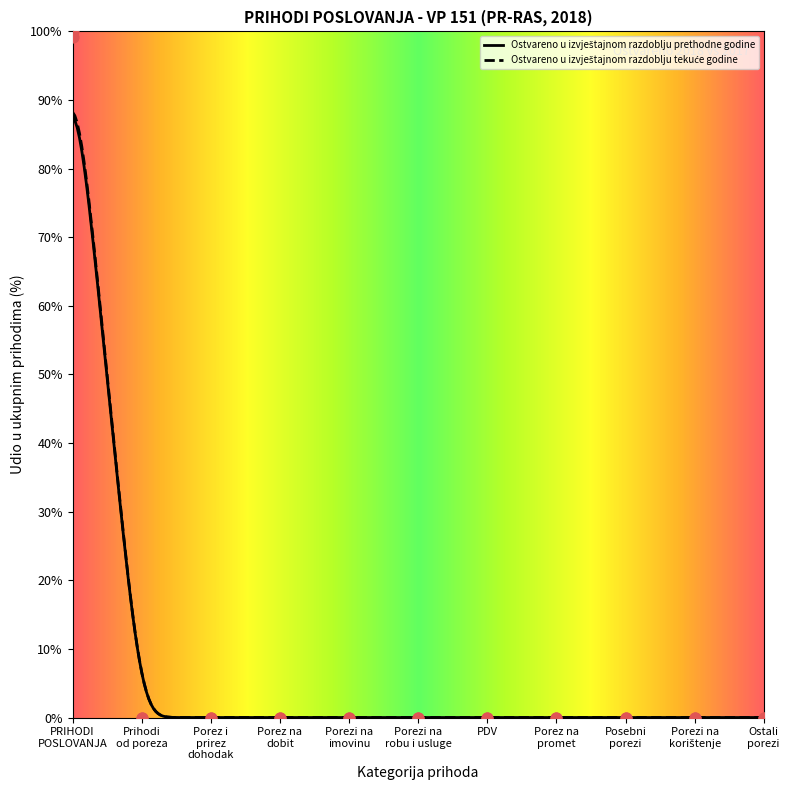

Which series reaches the minimum Y coordinate?

Ostvareno u izvještajnom razdoblju prethodne godine